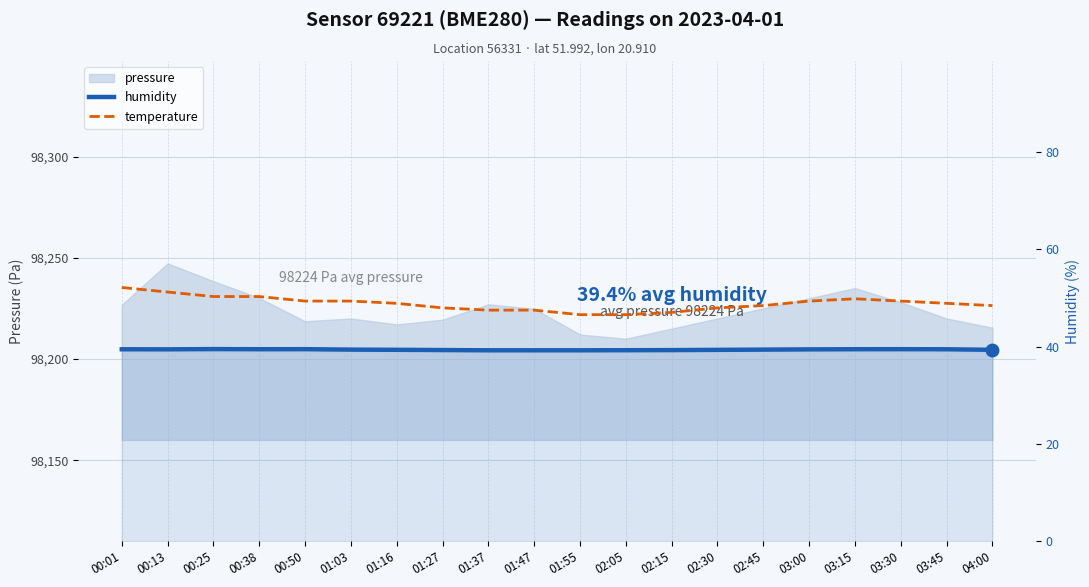

Rank the categories by humidity value from lowest to highest.

01:37, 01:47, 01:55, 02:05, 02:15, 01:27, 02:30, 01:16, 04:00, 01:03, 02:45, 03:00, 00:13, 00:01, 03:45, 00:38, 03:15, 00:50, 03:30, 00:25